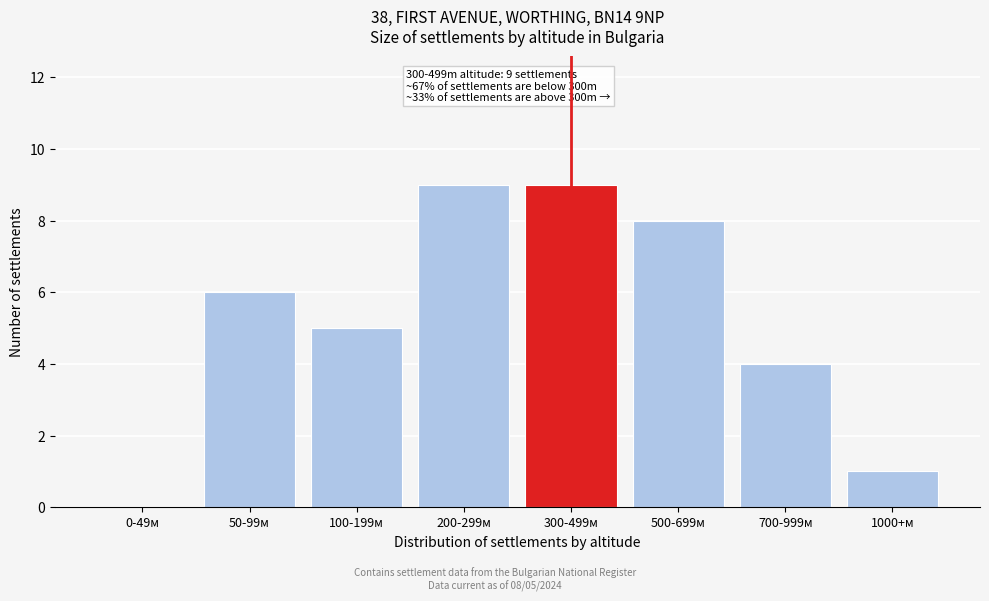

Reading right to left, what are all the values shown in this chart?

1000+м=1	700-999м=4	500-699м=8	300-499м=9	200-299м=9	100-199м=5	50-99м=6	0-49м=0